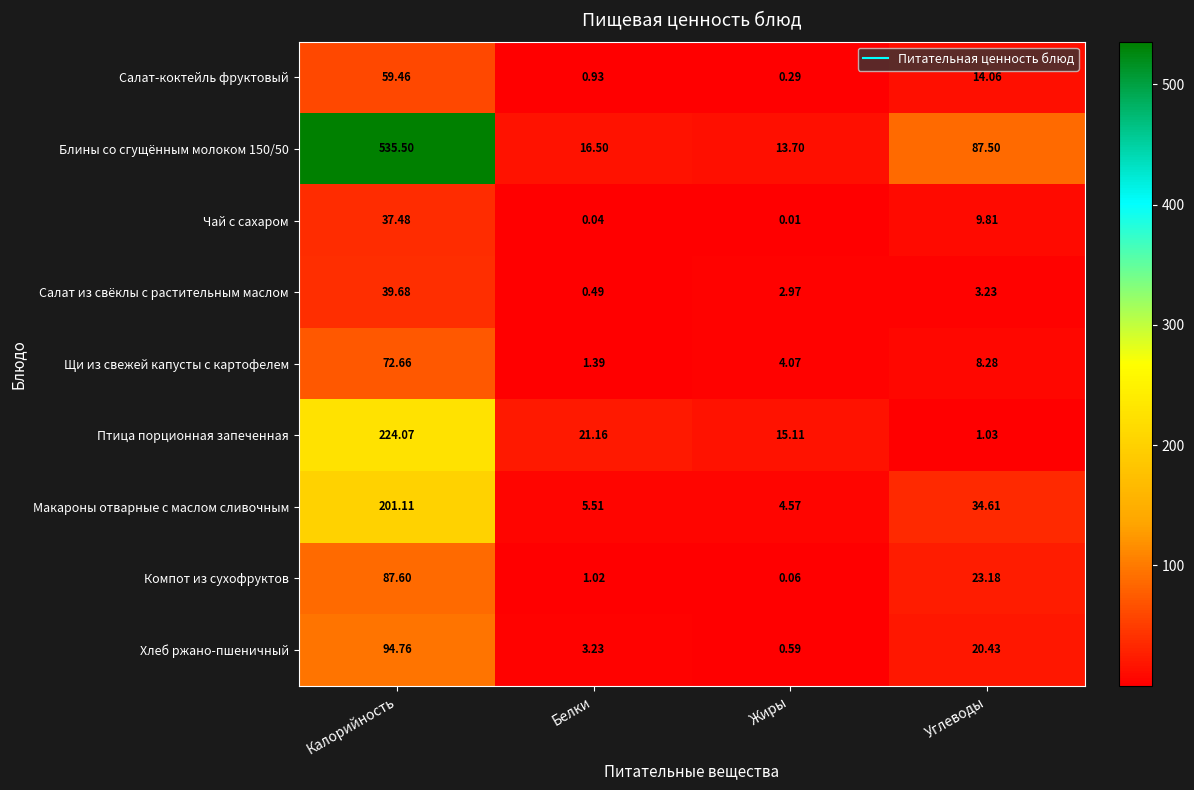

Which series has the largest range (max minus min)?

Блины со сгущённым молоком 150/50